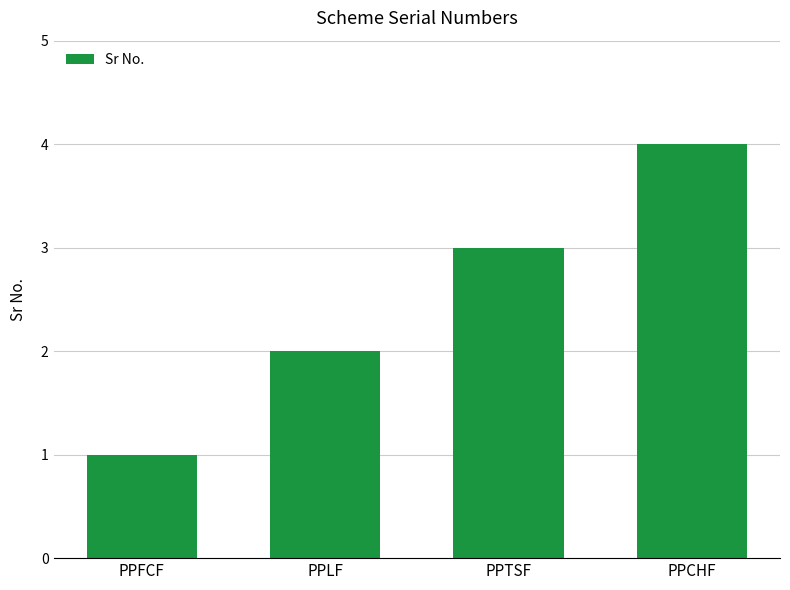

What is the greatest value displayed?

4